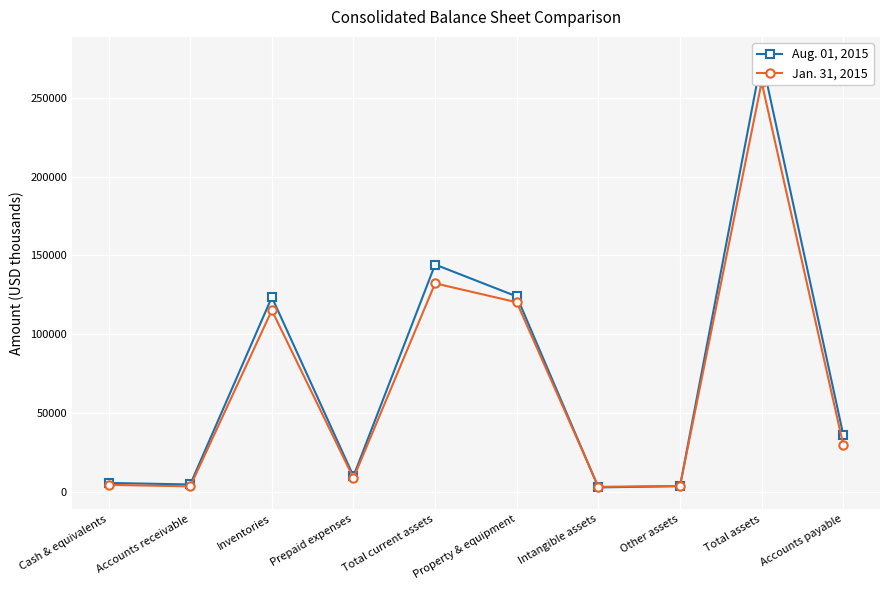

Which label corresponds to the smallest value in the chart?

Intangible assets